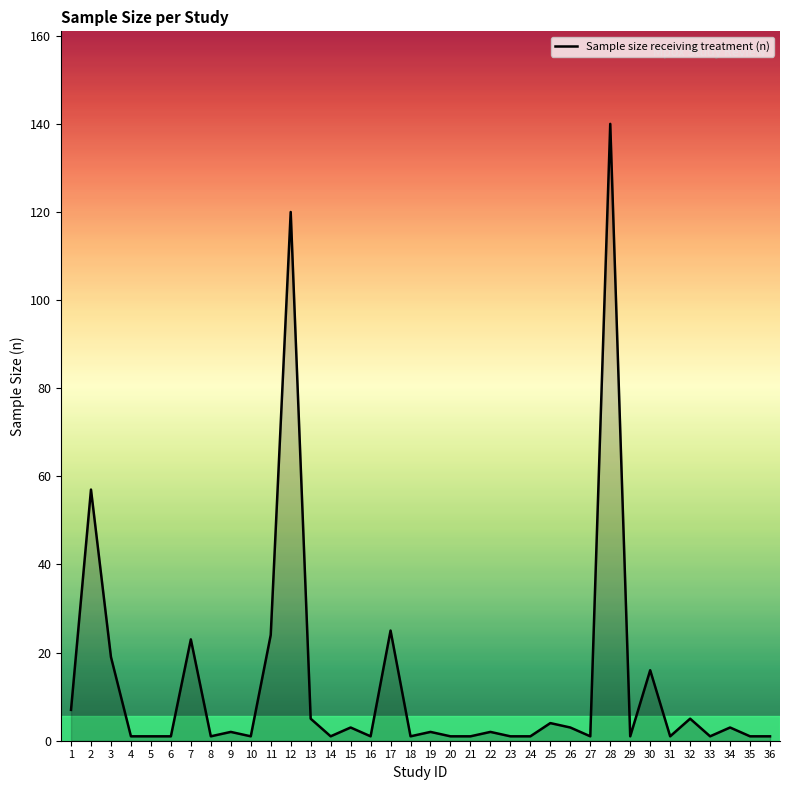

True or false: the data shows 24 at 11.

True